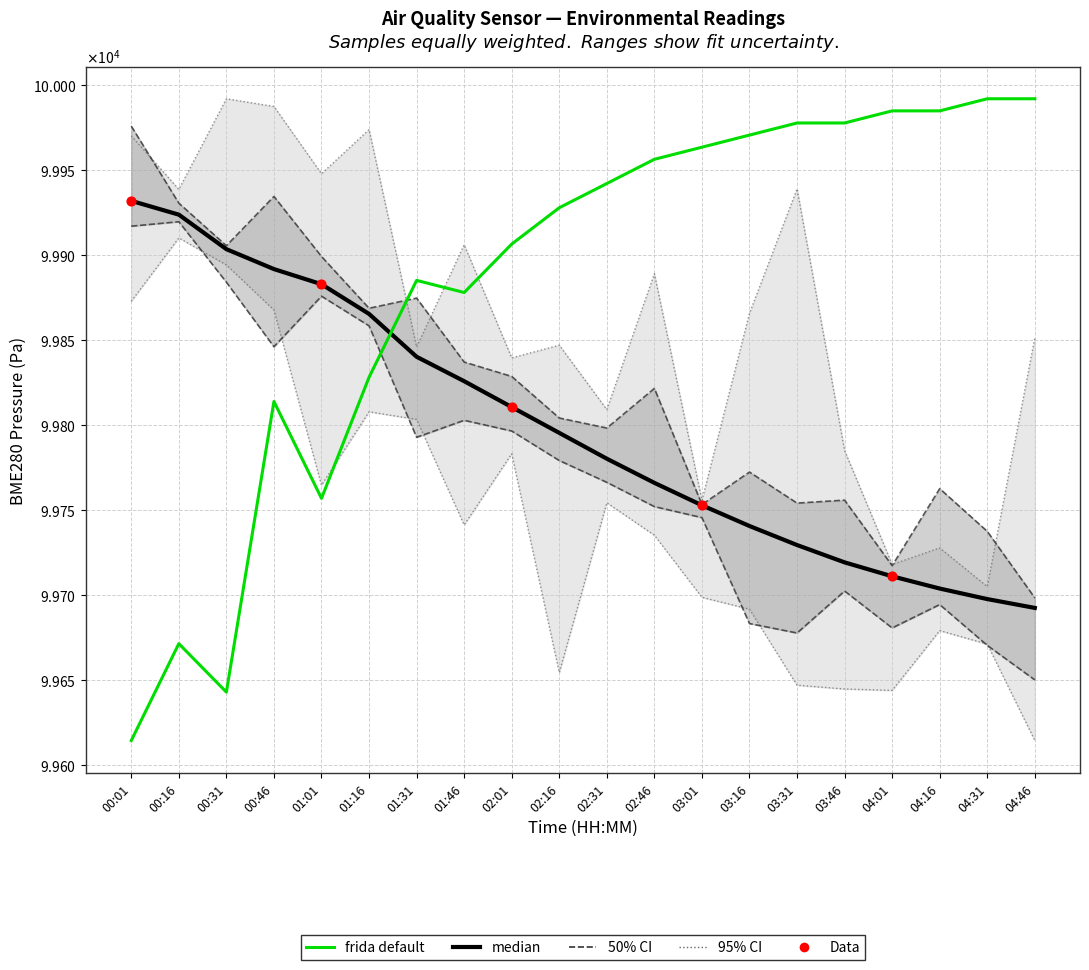

At how many categories does at least one series exceed 99882?

18